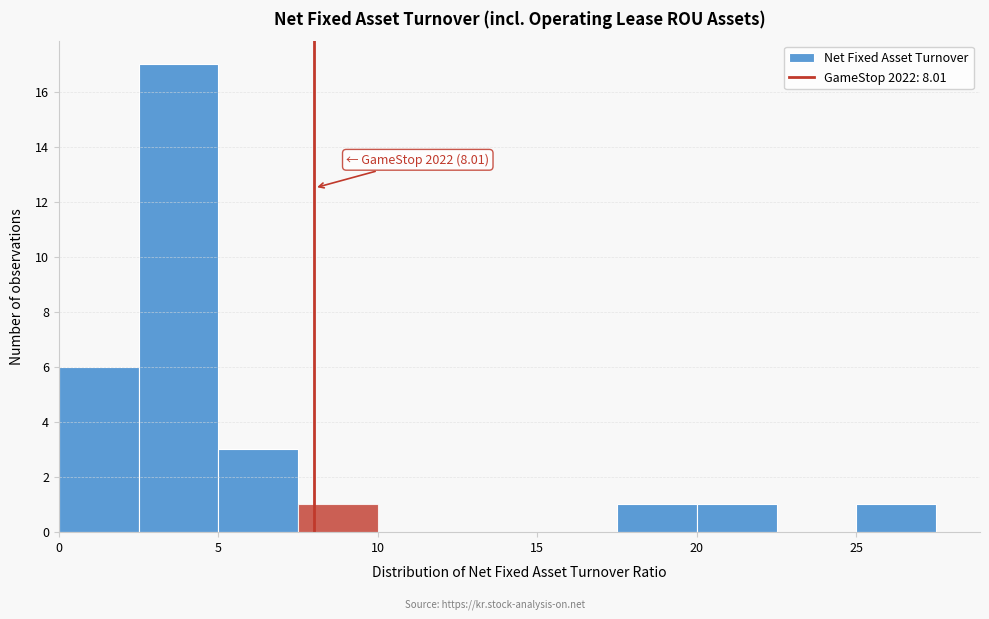

Over which range of the x-axis is the bar tallest?

2.5 to 5.0